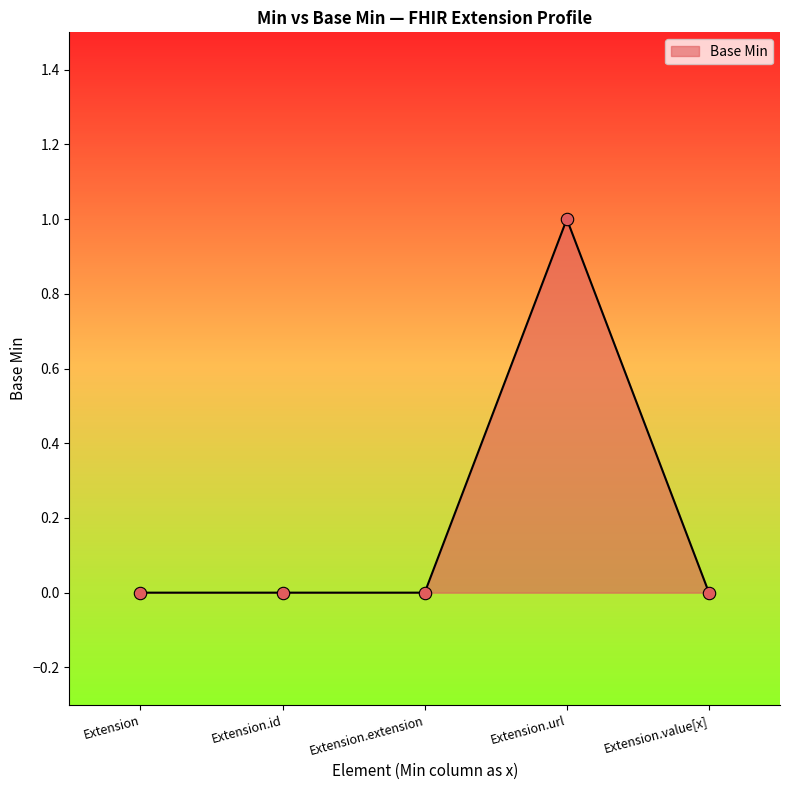

The chart shows a value of -1 at Extension.extension. True or false?

False